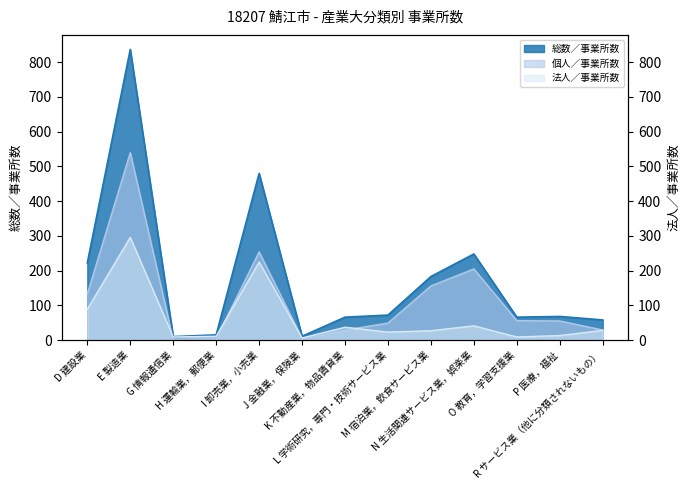

What is the minimum value shown in the chart?

1